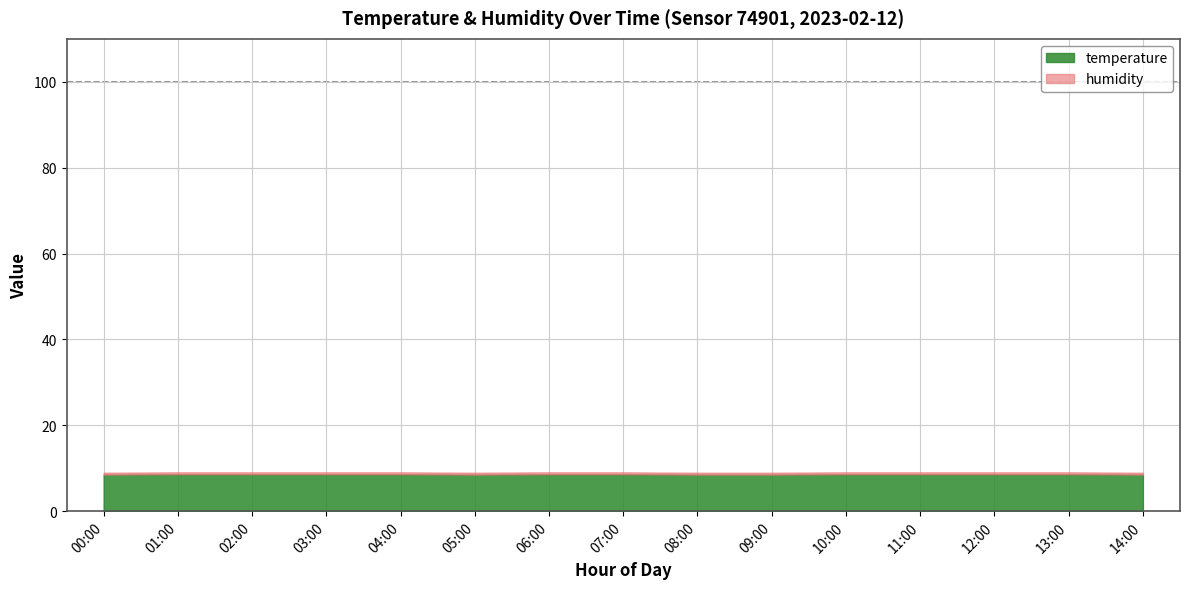

True or false: humidity and temperature cross at least once.

False